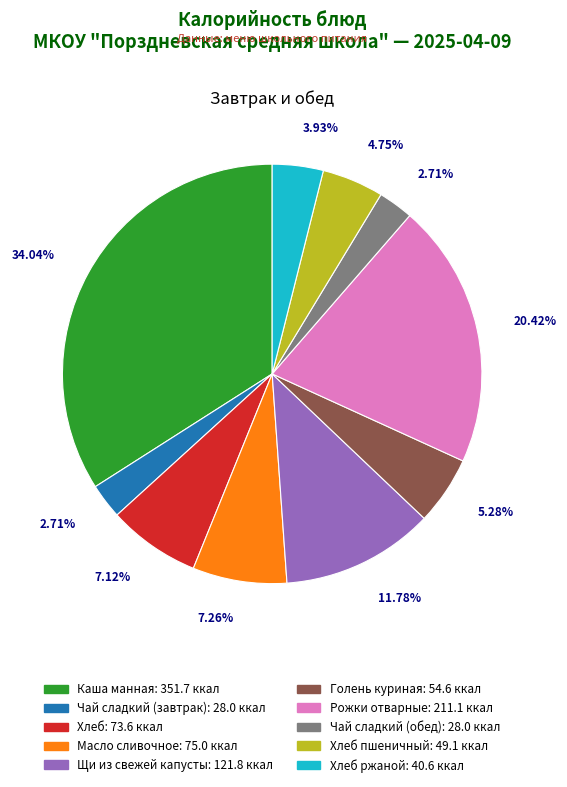

Does any single category account for the majority?

No